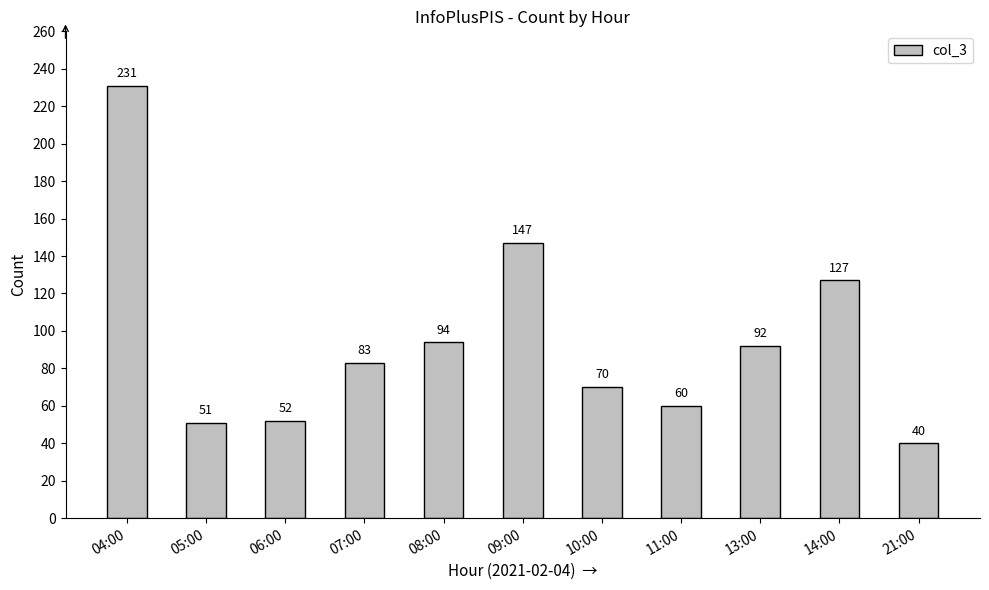

What value does the data have at 08:00?

94